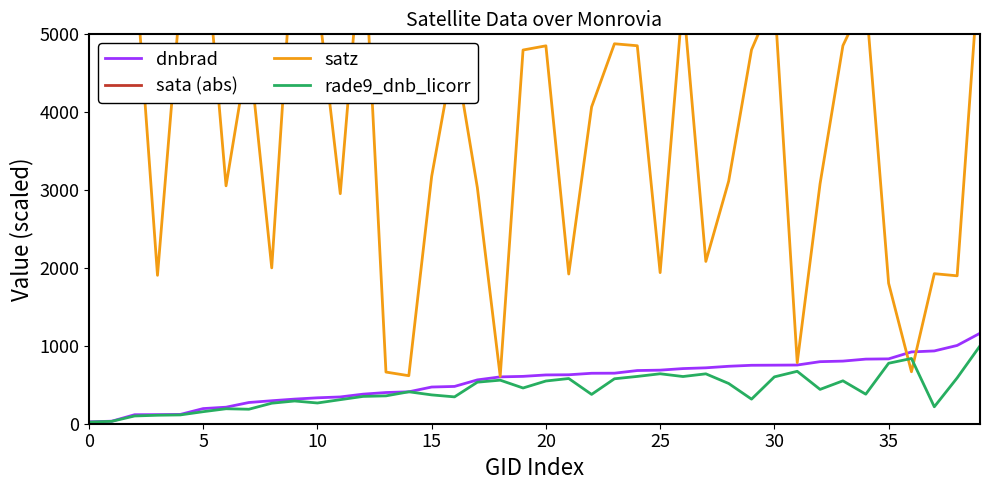

Is it true that dnbrad equals 648.9 at 23?

True